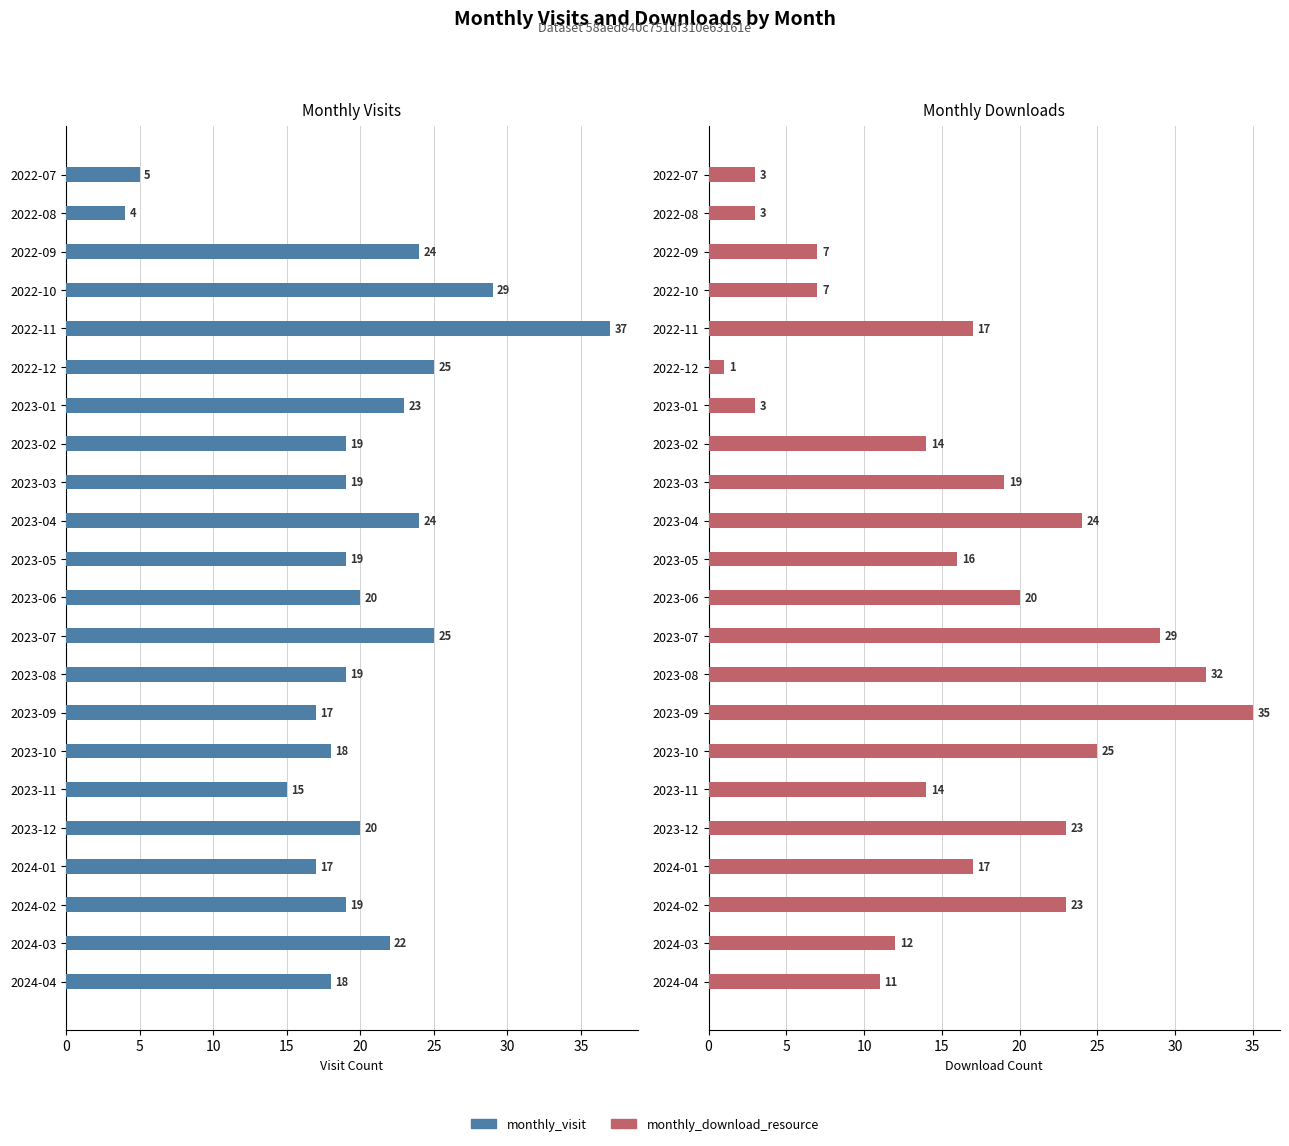

True or false: monthly_download_resource has a value of 14 at 2023-11.

True